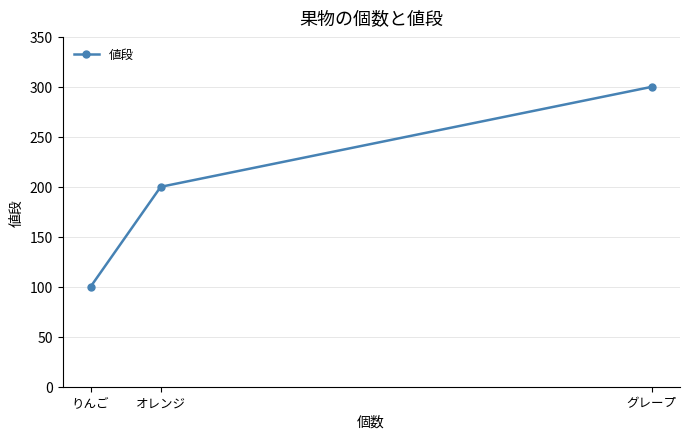

Between オレンジ and りんご, which is larger?

オレンジ